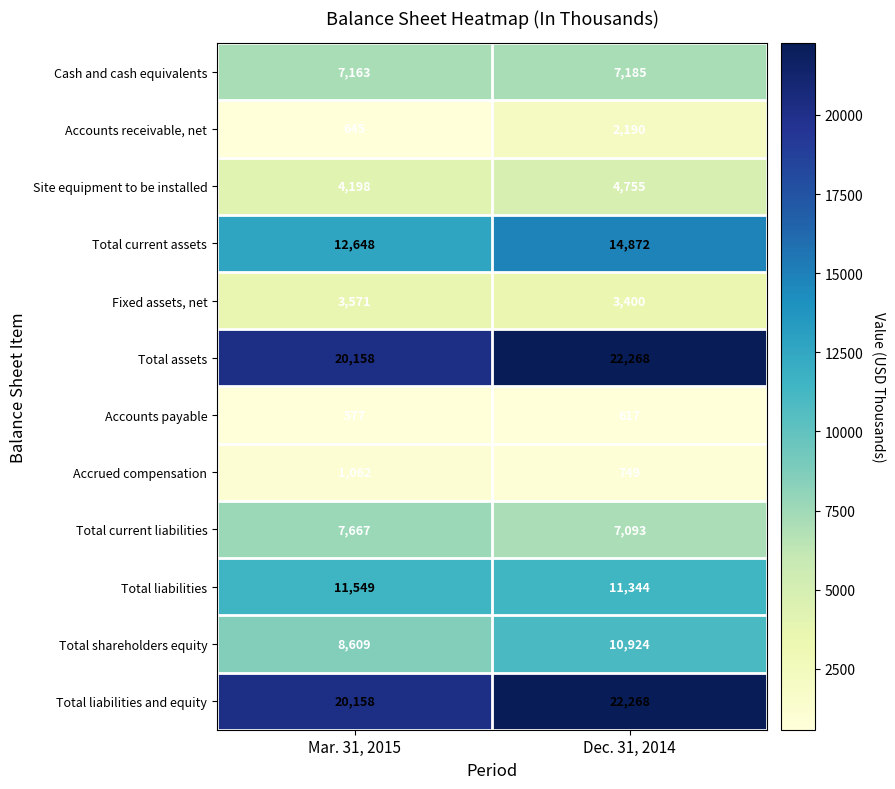

The Total current assets series shows 12648 at Mar. 31, 2015. True or false?

True